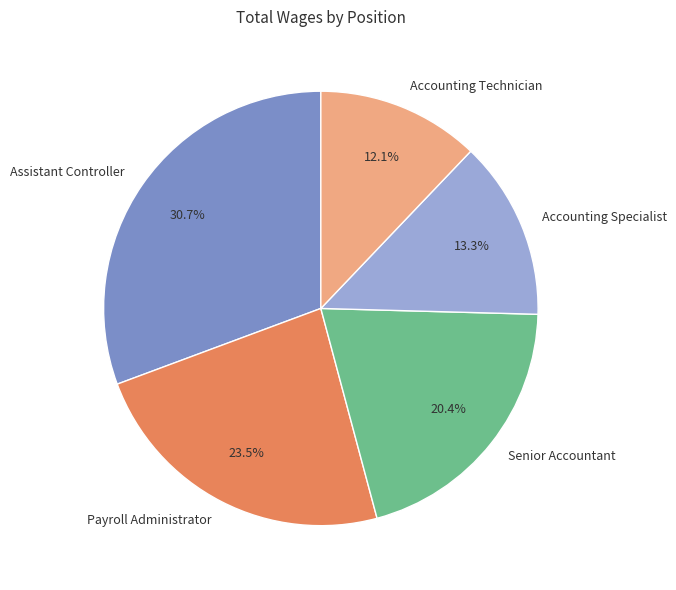

Rank the categories by value from lowest to highest.

Accounting Technician, Accounting Specialist, Senior Accountant, Payroll Administrator, Assistant Controller